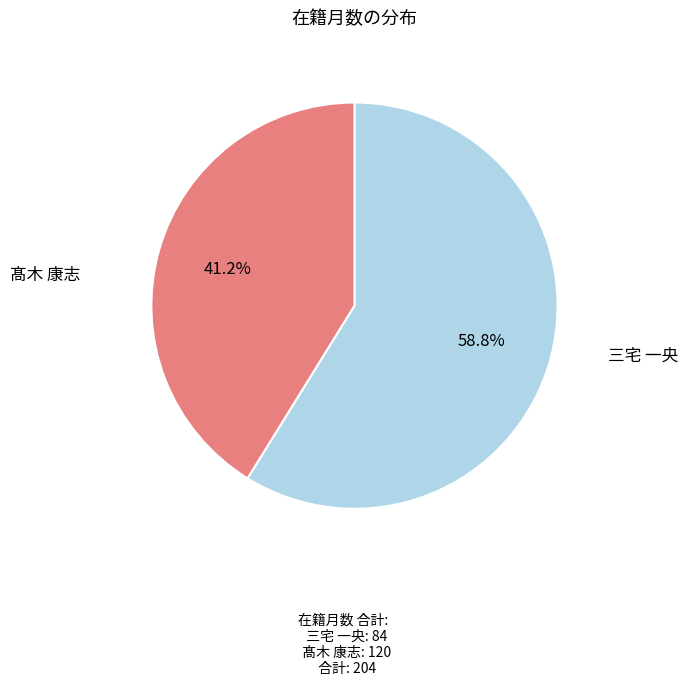

Is there any slice that represents more than half of the pie?

Yes